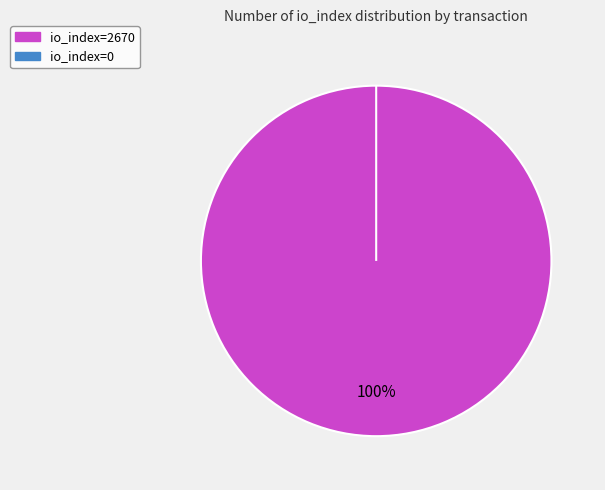

Is it true that io_index=2670 is 100% of the pie?

True